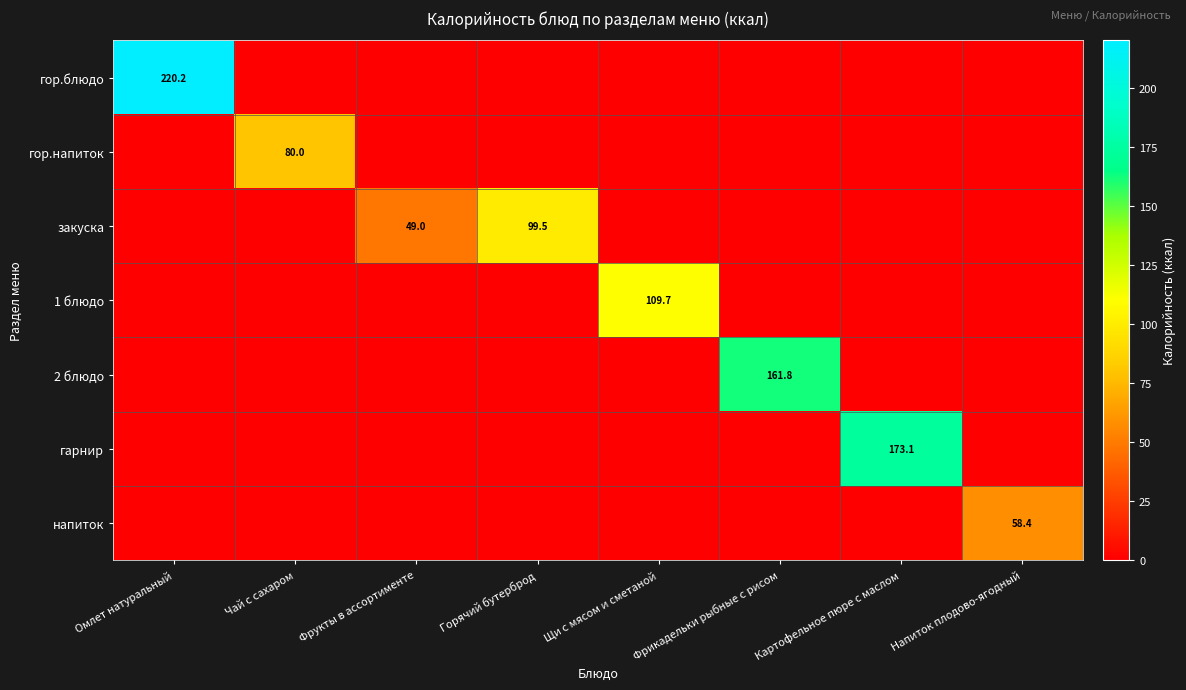

Is it true that 2 блюдо equals 0.0 at Напиток плодово-ягодный?

True